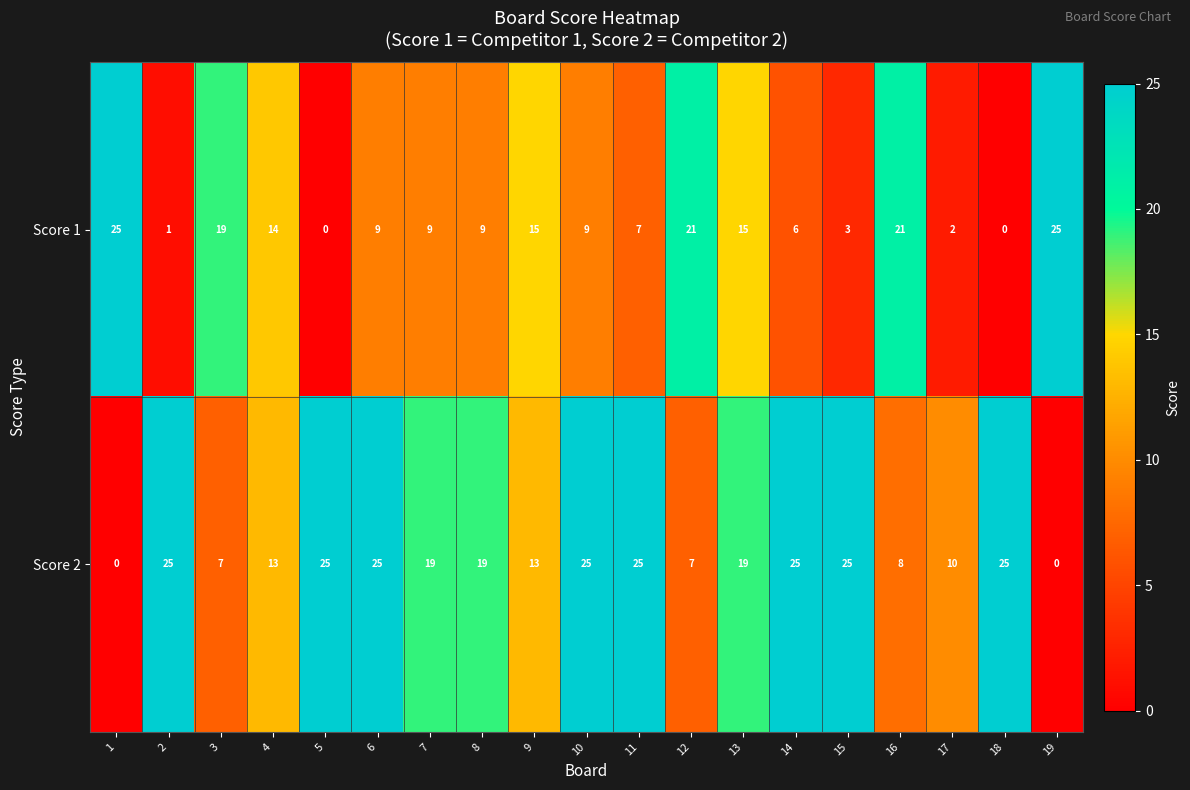

Which series has the largest total across all categories?

Score 2